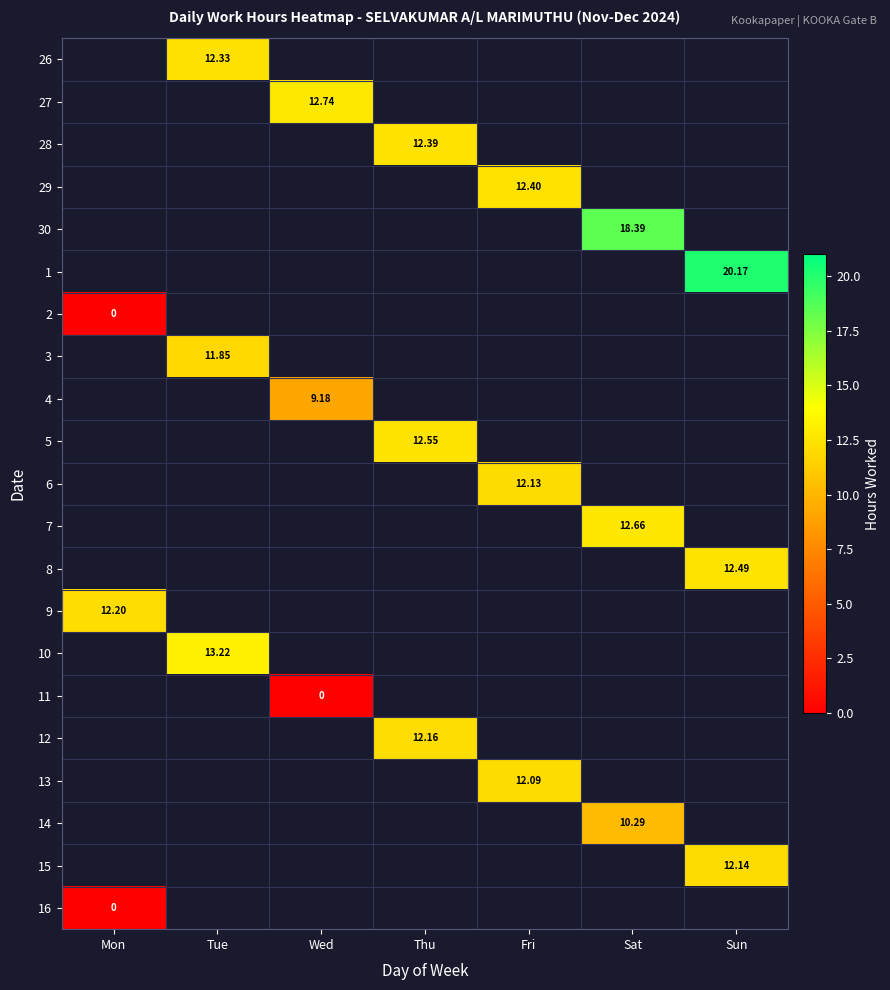

At Sun, list the series in order from largest to smallest.

26, 27, 28, 29, 30, 1, 2, 3, 4, 5, 6, 7, 8, 9, 10, 11, 12, 13, 14, 15, 16